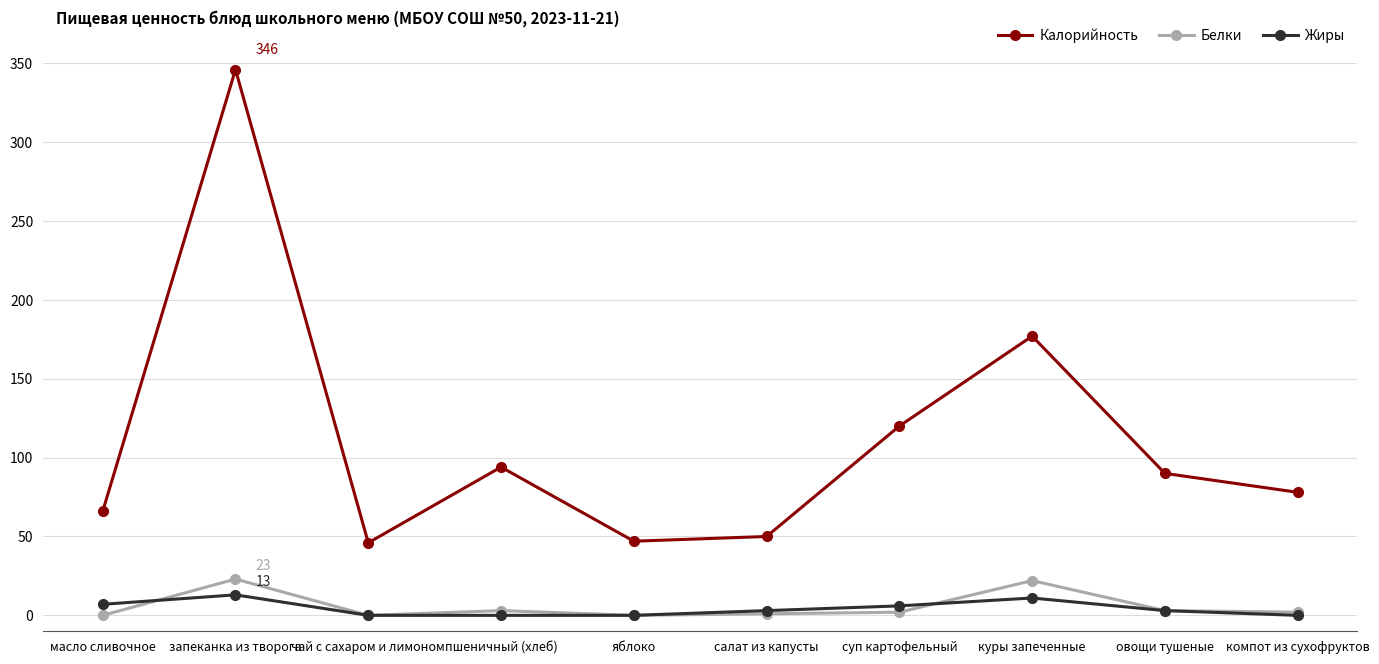

Which series changed the most between салат из капусты and суп картофельный?

Калорийность